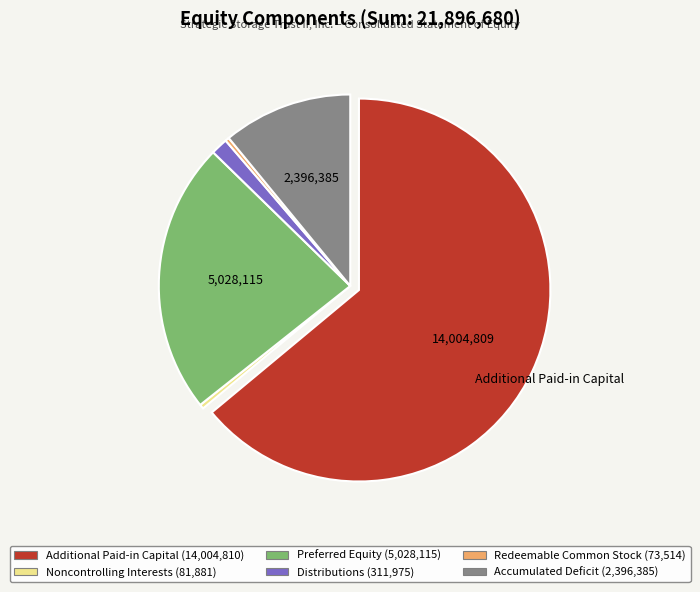

Between Distributions and Accumulated Deficit, which is larger?

Accumulated Deficit